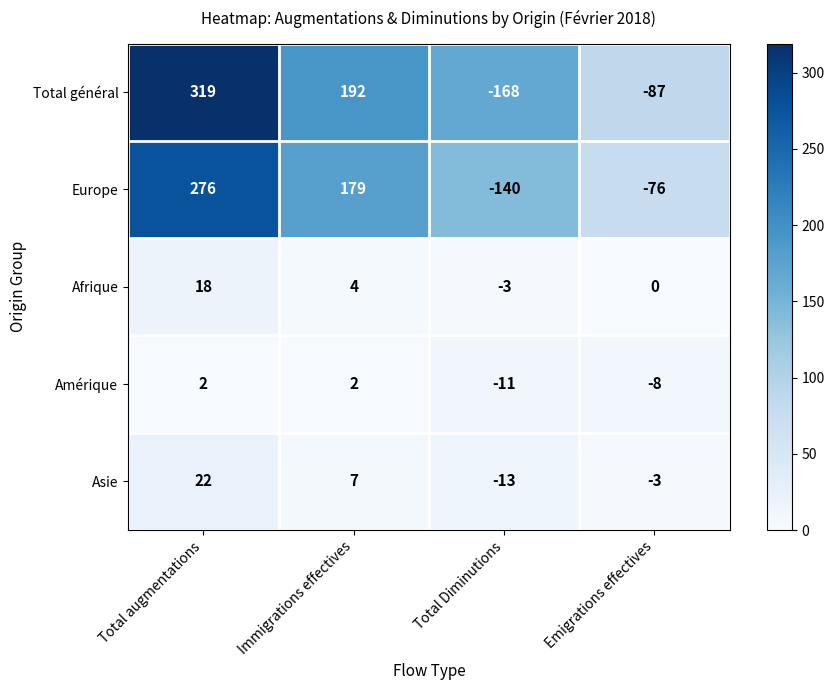

What is the difference between the maximum and minimum values in the Europe series?

416